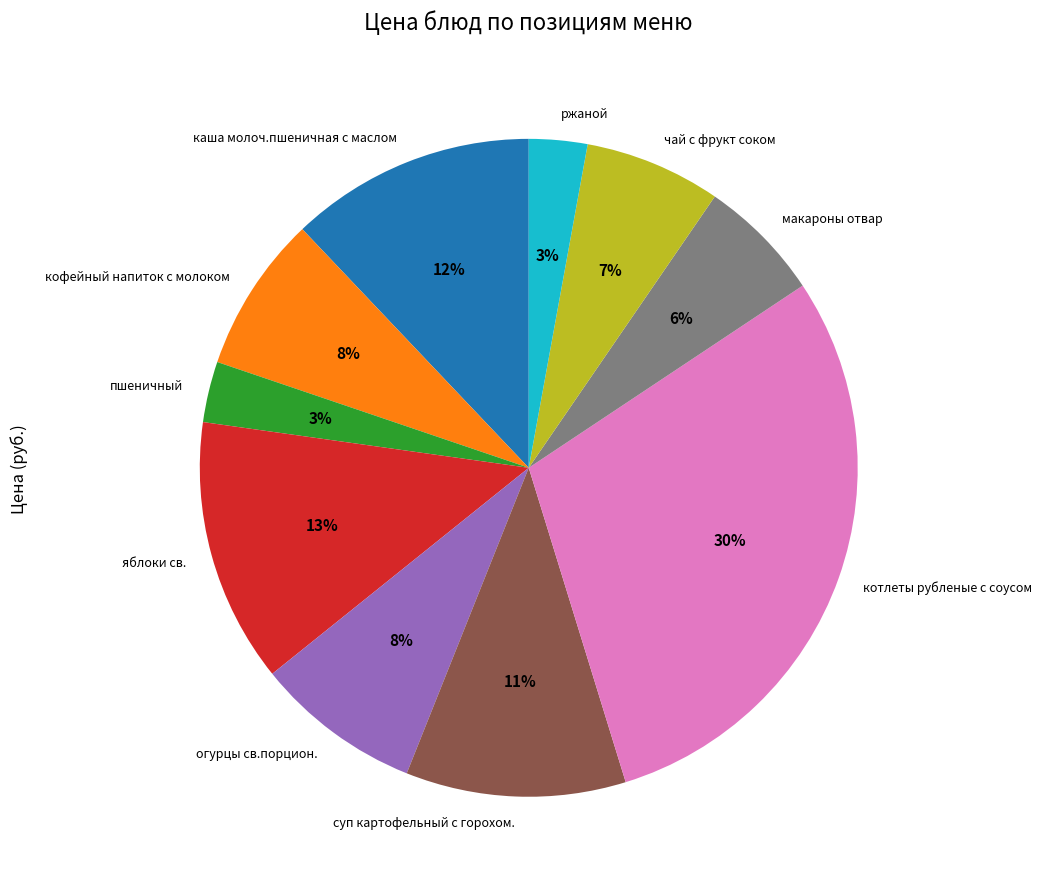

To the nearest percent, what percentage of the pie is чай с фрукт соком?

7%